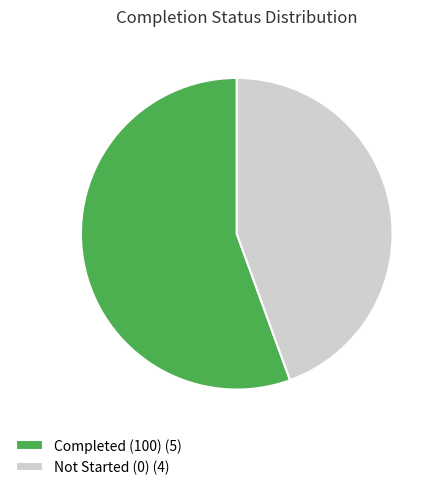

Combined, do Not Started (0) (4) and Completed (100) (5) account for over 50%?

Yes